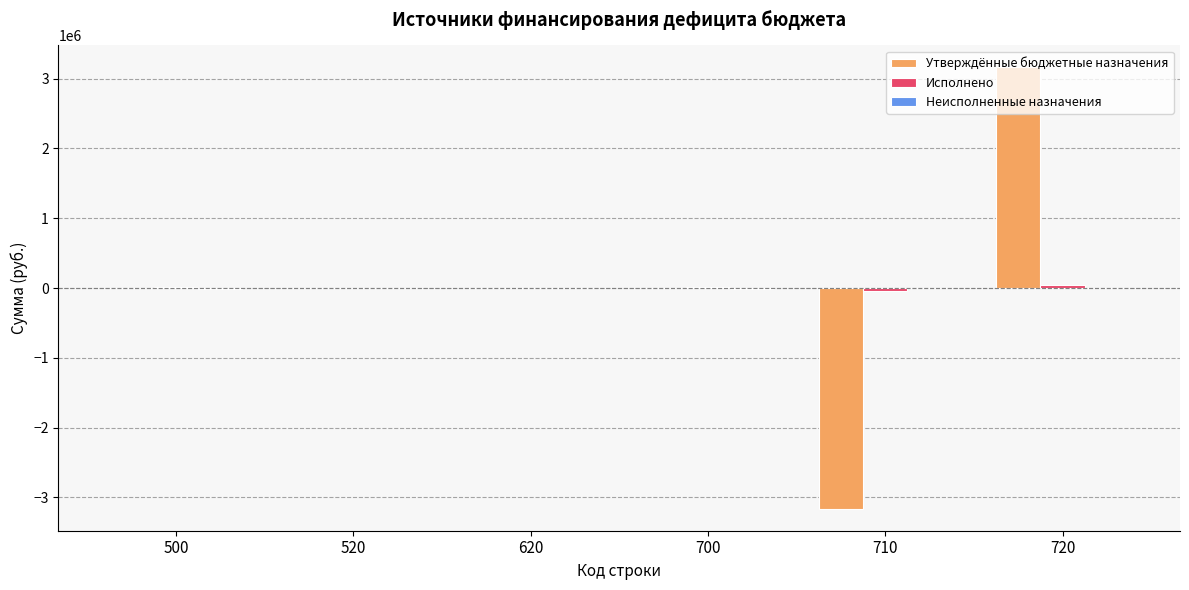

What is the greatest value displayed?

3160565.0